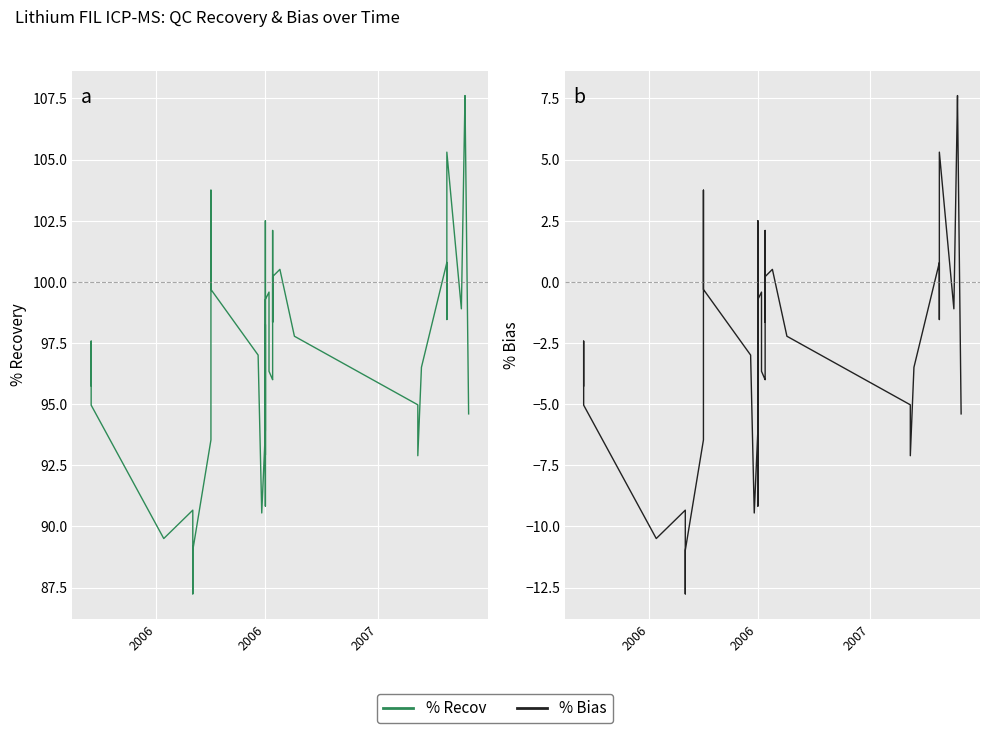

The % Bias series shows -6.5 at 2006. True or false?

True